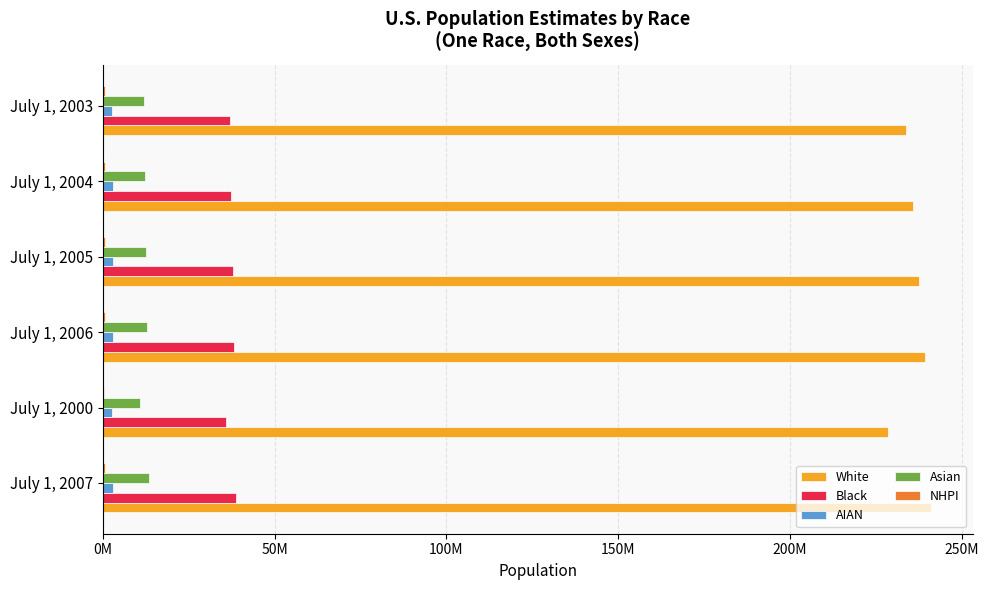

Reading left to right, extract all data points from this chart.

White: 241166890	228622981	239322403	237483308	235748229	233966462
Black: 38756452	35812983	38305941	37852176	37433819	37014562
AIAN: 2938436	2673312	2898842	2859461	2821416	2783688
Asian: 13366154	10692156	12989645	12614849	12247766	11886703
NHPI: 537089	464868	526056	515024	504427	493855